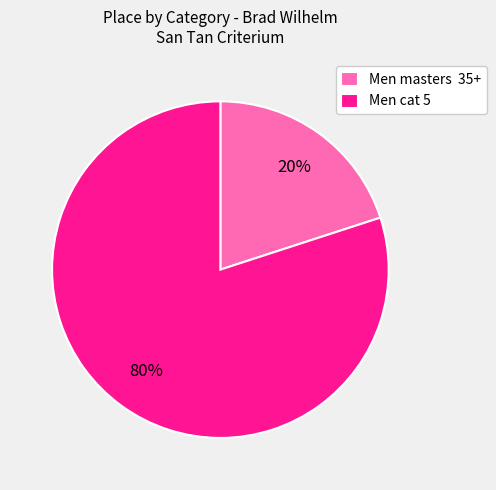

True or false: Men cat 5 accounts for 66% of the total.

False